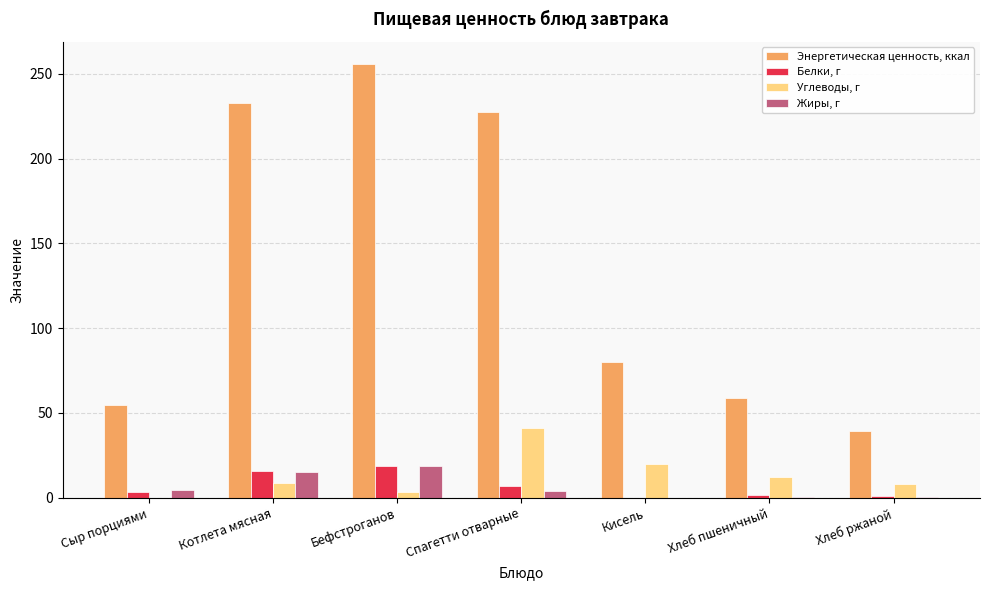

At which label is Энергетическая ценность, ккал closest to 147?

Кисель